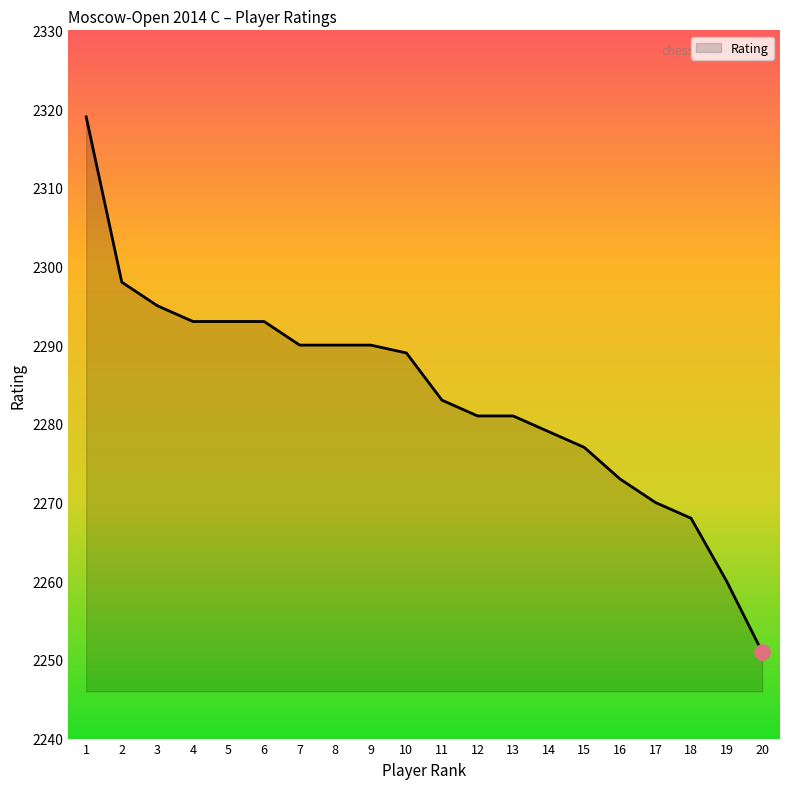

What is the change in value from 4 to 8?

-3